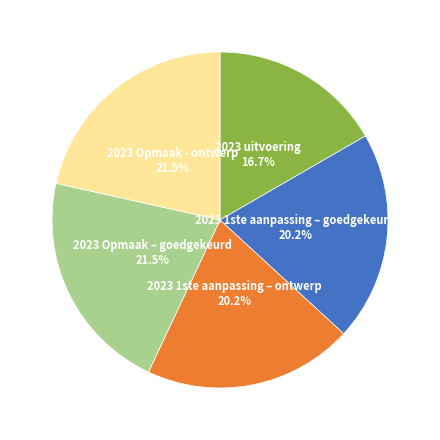

Which slice is the smallest?

2023 uitvoering